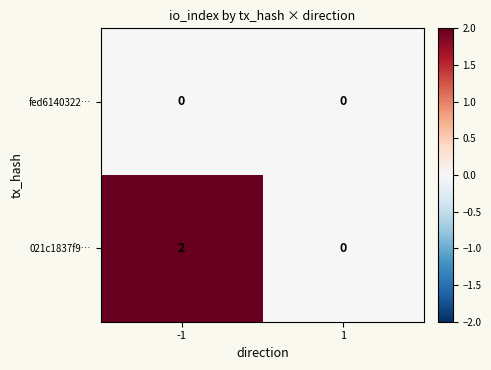

How many data points does each series have?

2